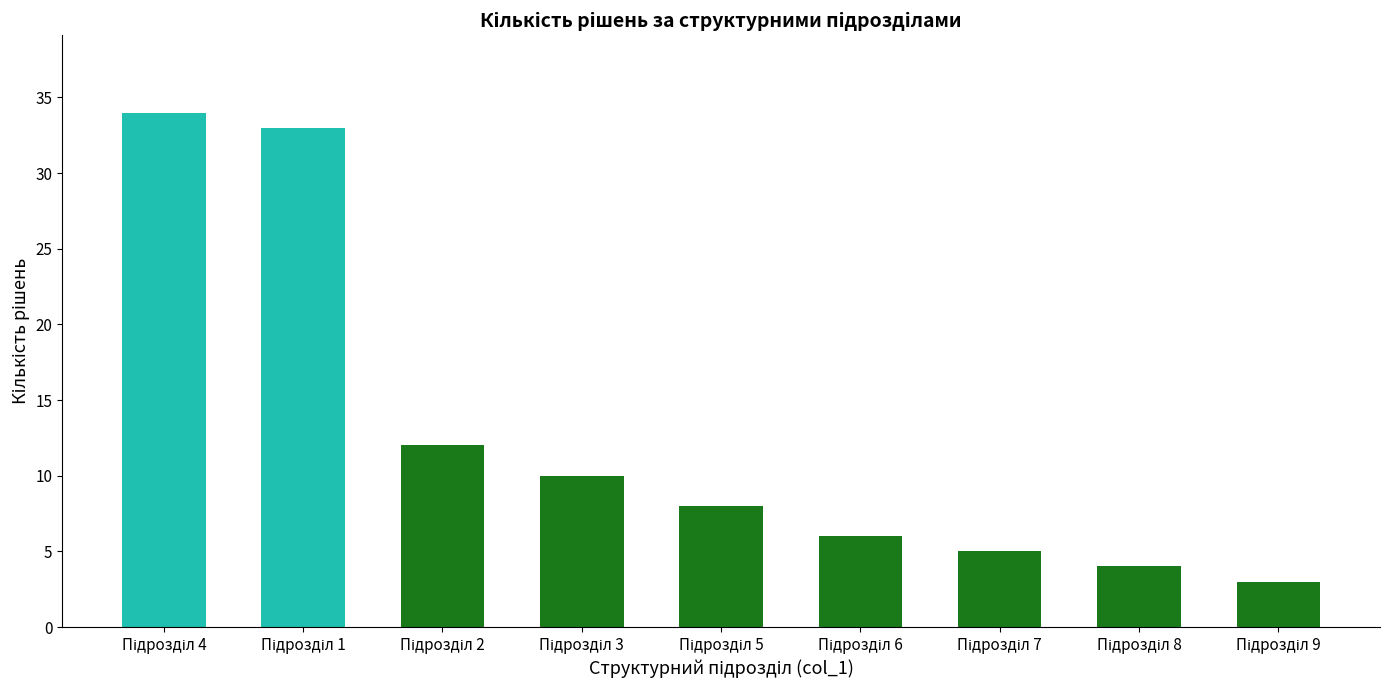

What is the minimum value shown in the chart?

3